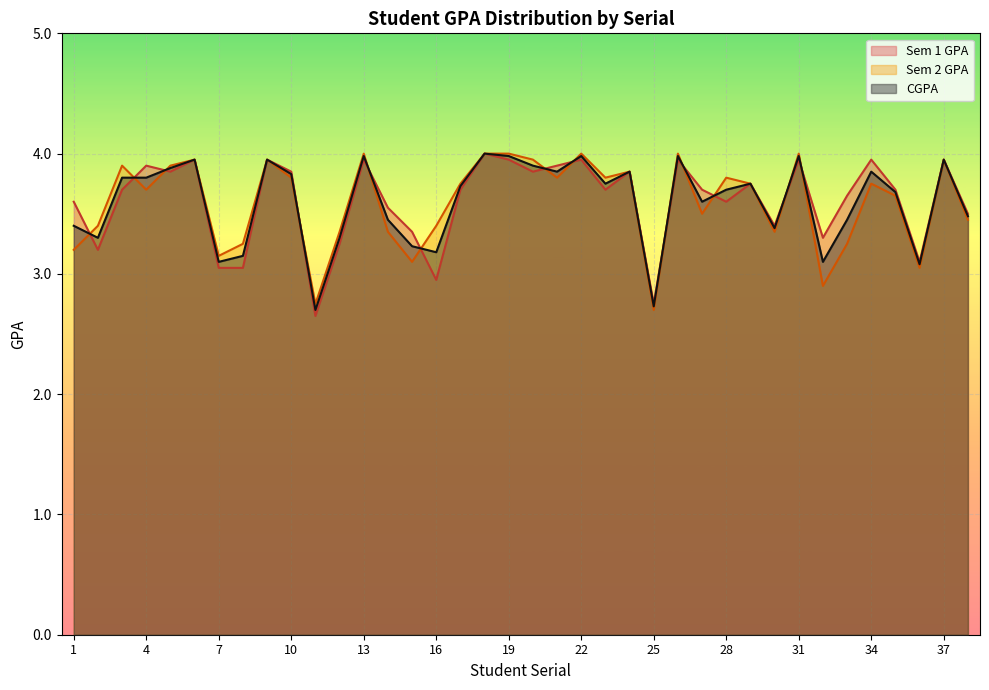

What is the sum of all Sem 2 GPA values?

136.4